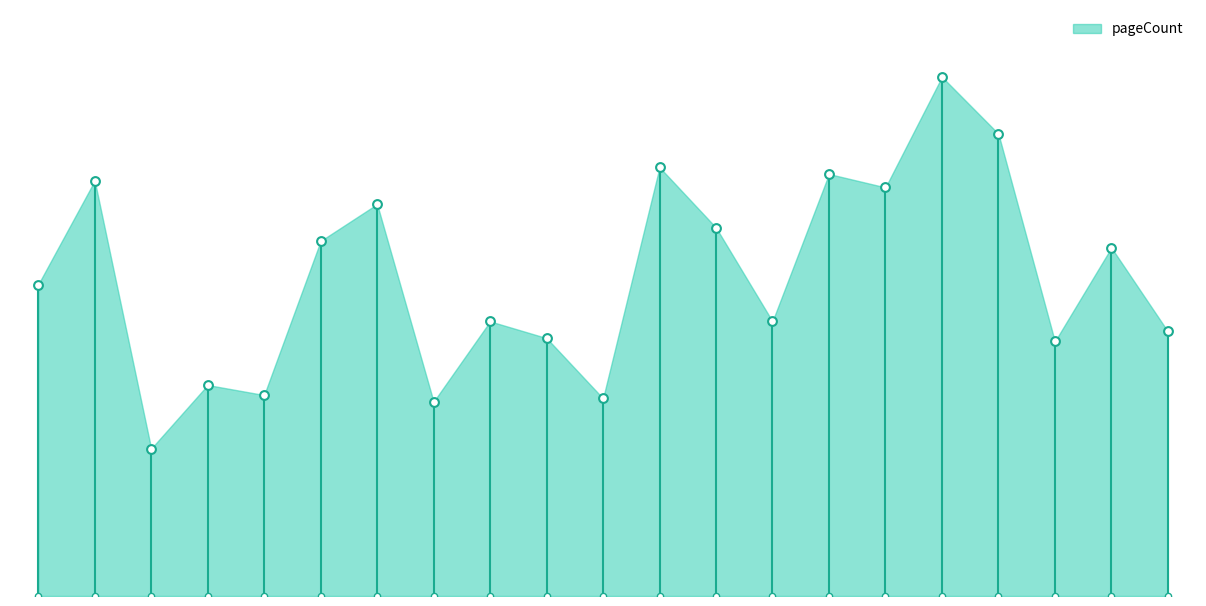

Which has a higher value, 5961 or 8810?

8810